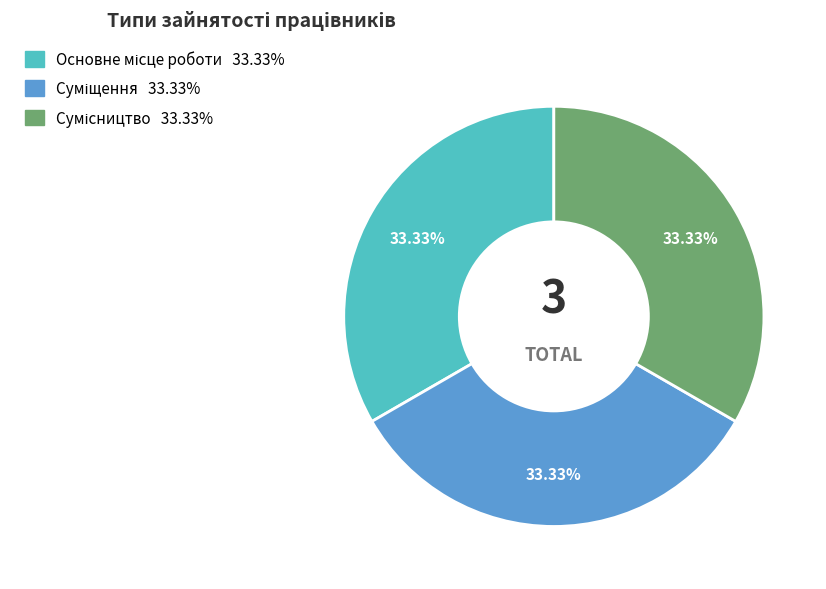

Does any single category account for the majority?

No